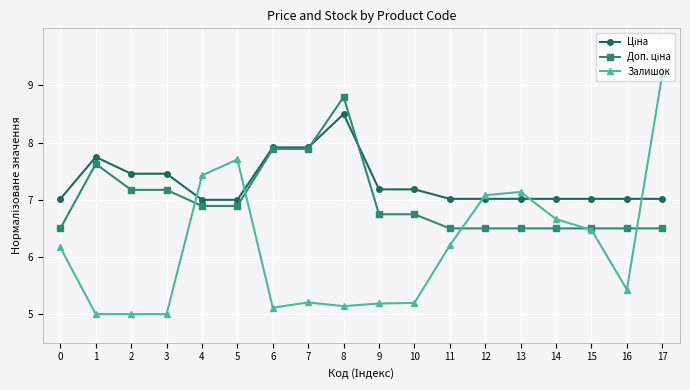

What is the maximum value shown in the chart?

9.2